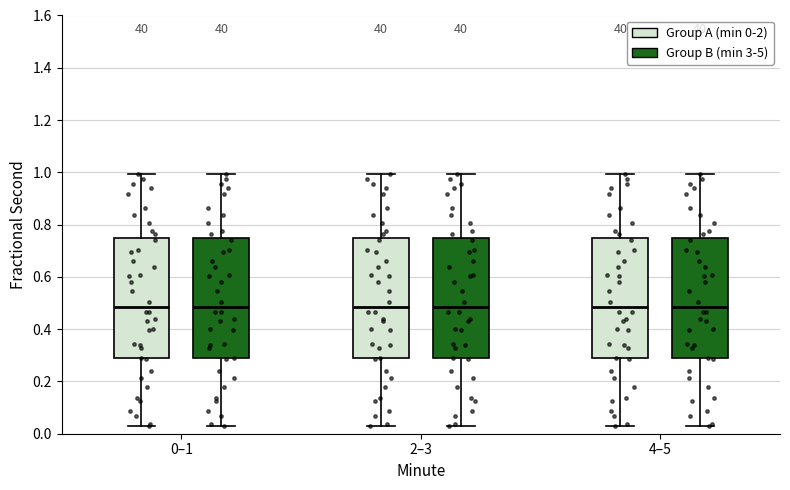

Where does the upper whisker of the box for 4–5 (Group B (min 3-5)) end on the y-axis? The values are not printed on the chart, so give them approximately, as read against the axis.

1.00